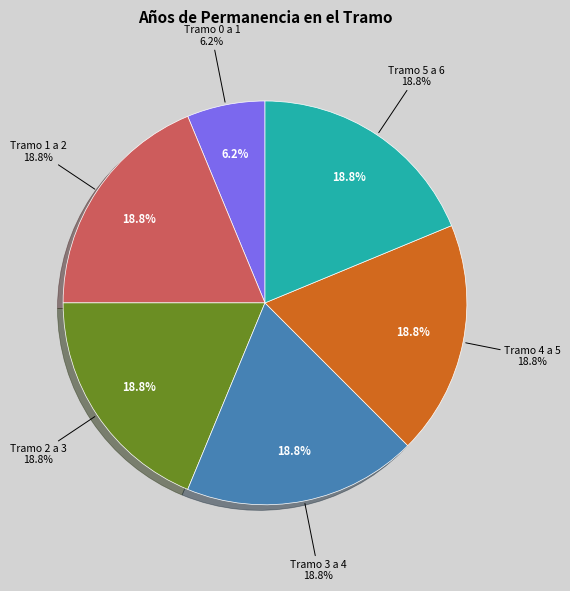

The Tramo 1 a 2 slice represents 19% of the pie. True or false?

True